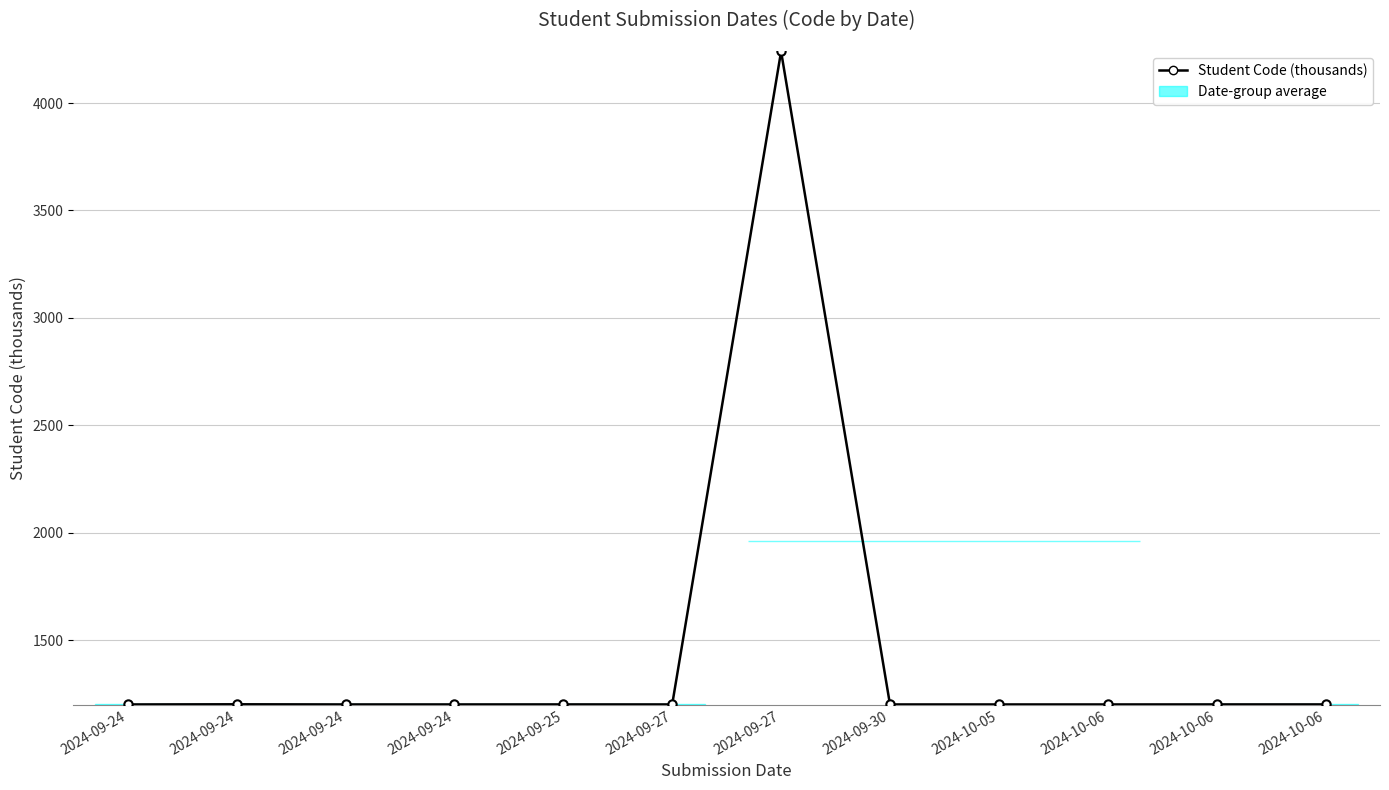

Which label corresponds to the largest value in the chart?

2024-09-27